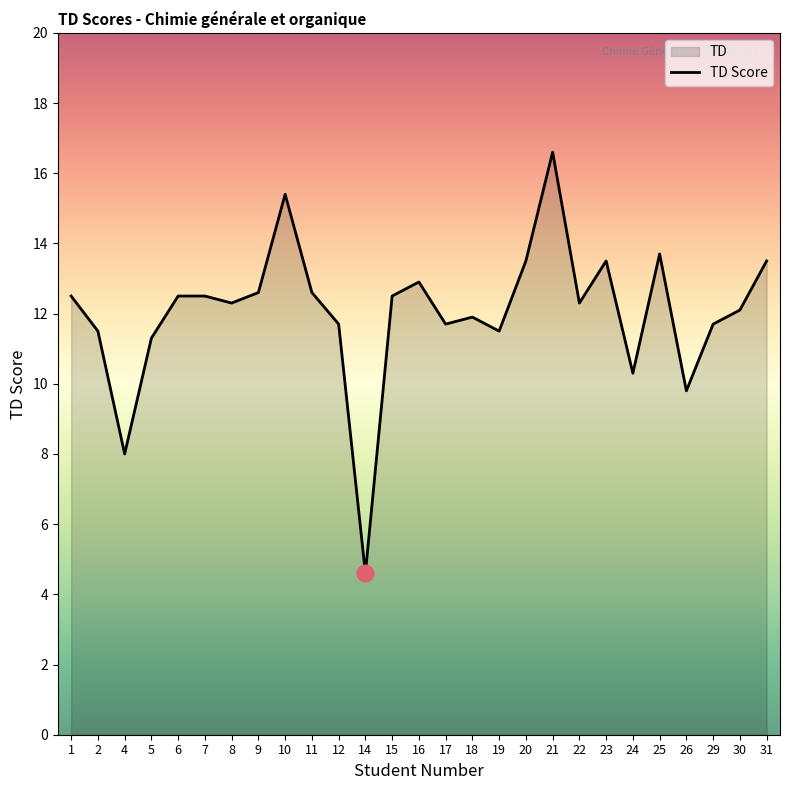

Where is the first local maximum?

10